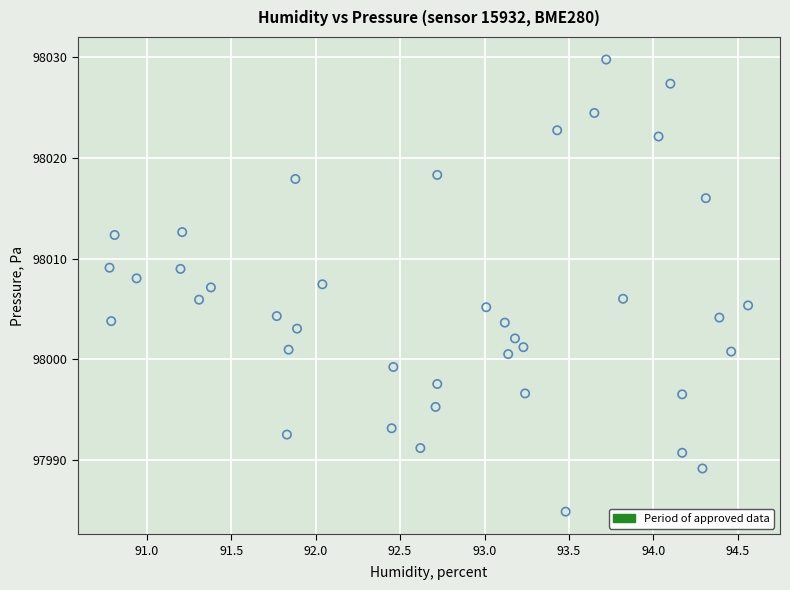

What is the range of Y values (max minus min)?

44.9